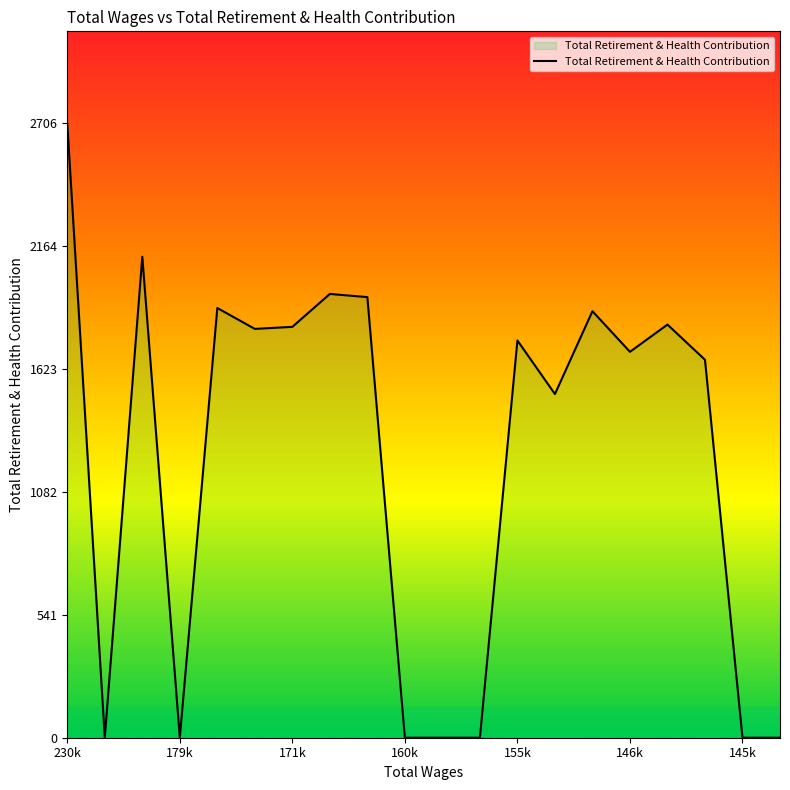

What is the greatest value displayed?

2706